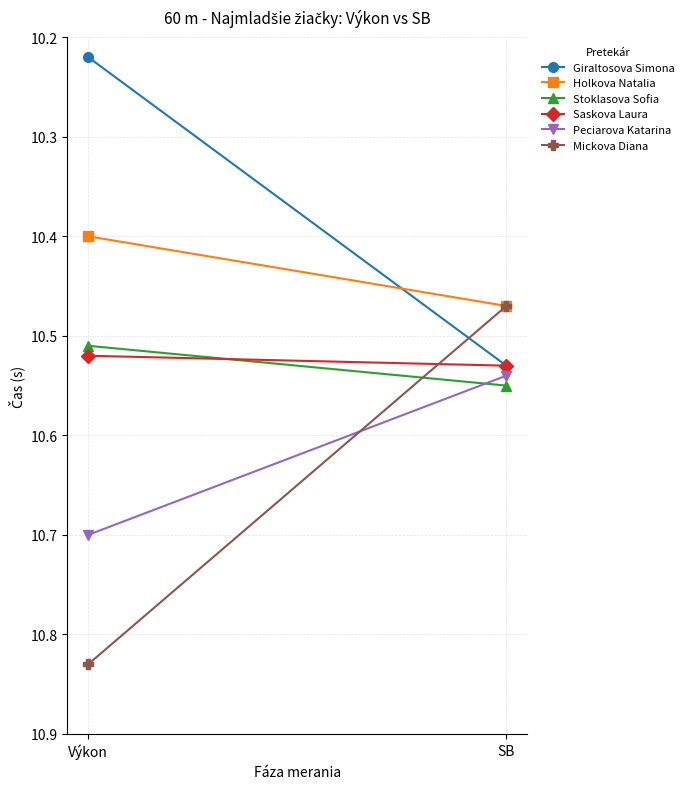

What is the maximum value for Mickova Diana?

10.8